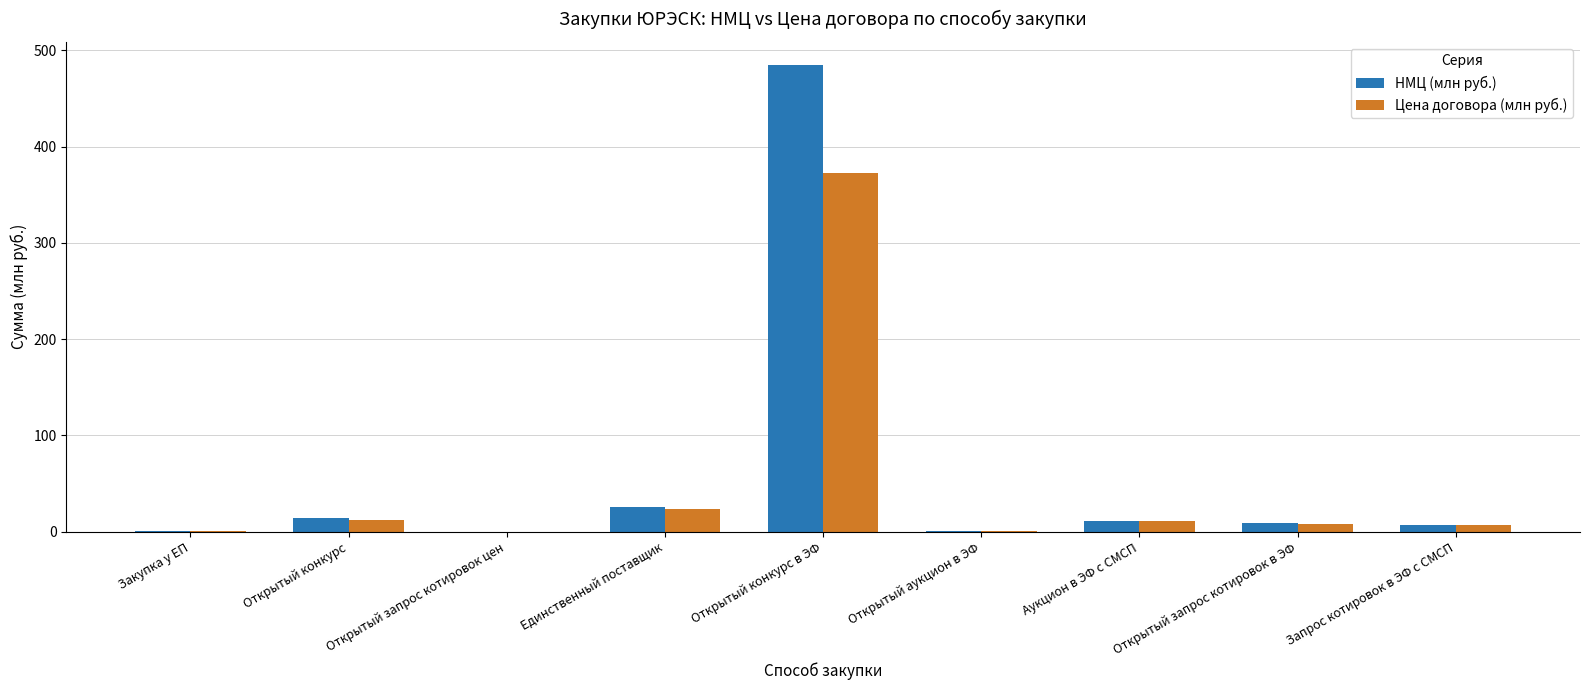

What is the highest value of the Цена договора (млн руб.) series?

372.6